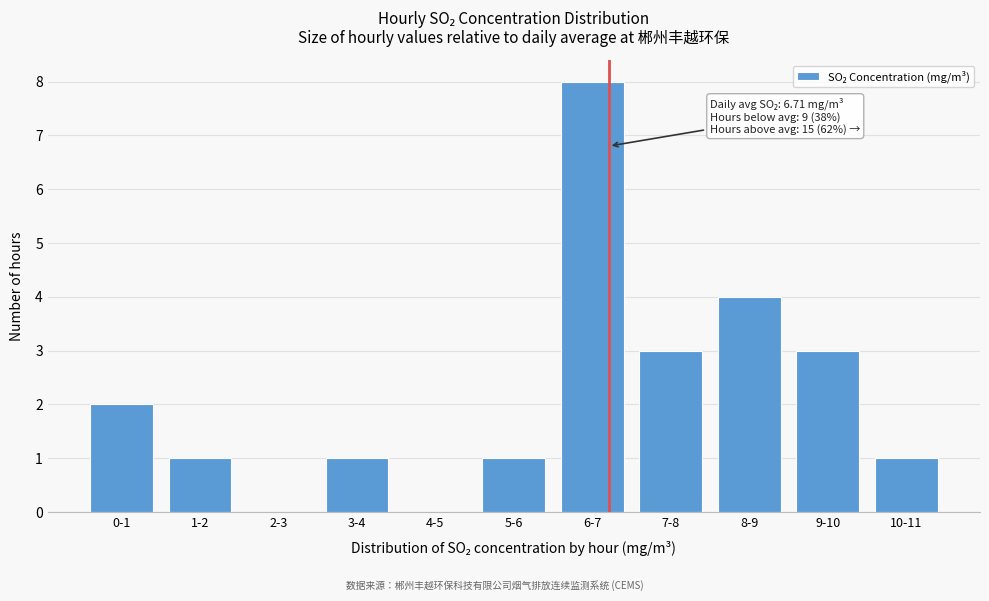

Reading left to right, list all the values displayed in this chart.

0-1=2	1-2=1	2-3=0	3-4=1	4-5=0	5-6=1	6-7=8	7-8=3	8-9=4	9-10=3	10-11=1